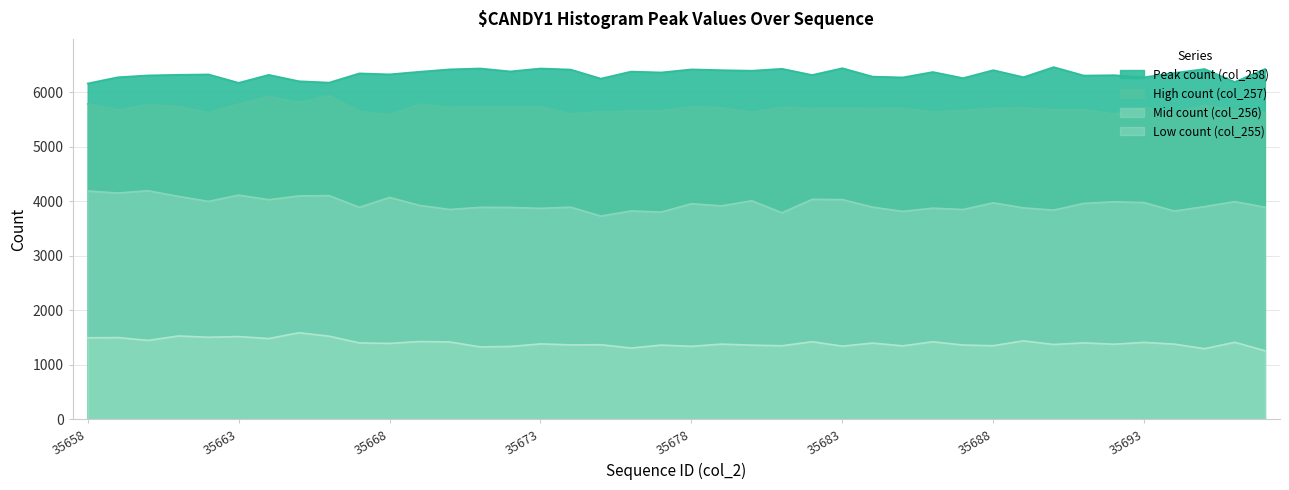

What is the sum of all Low count (col_255) values?

56164